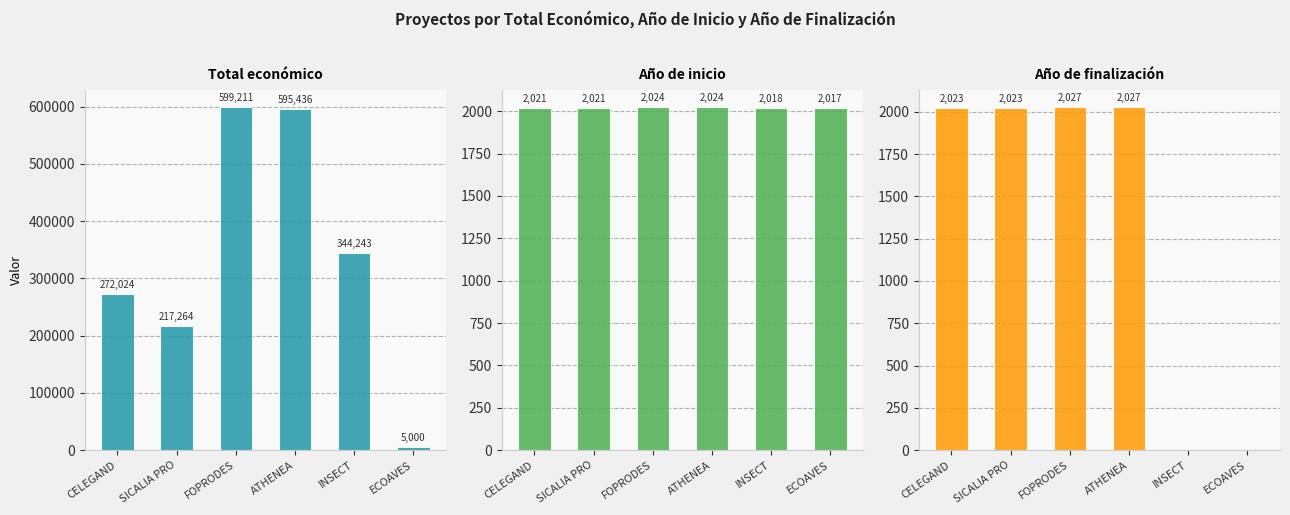

What is the difference between the maximum and minimum values in the Total económico series?

594211